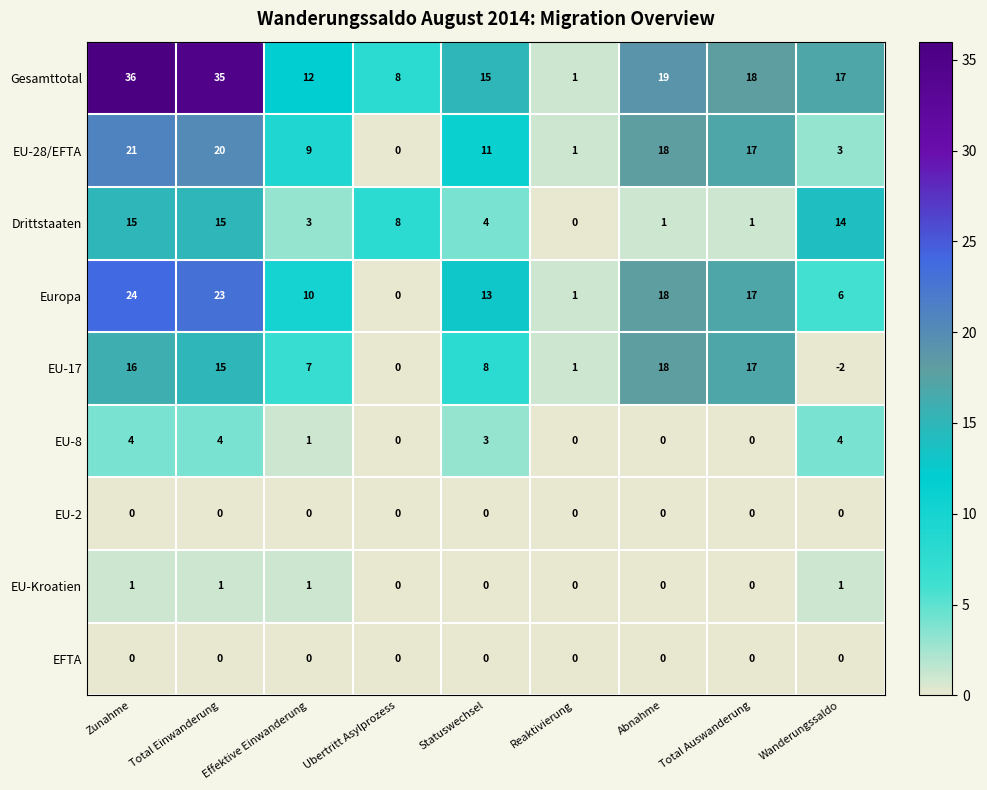

How many categories are shown in the chart?

9